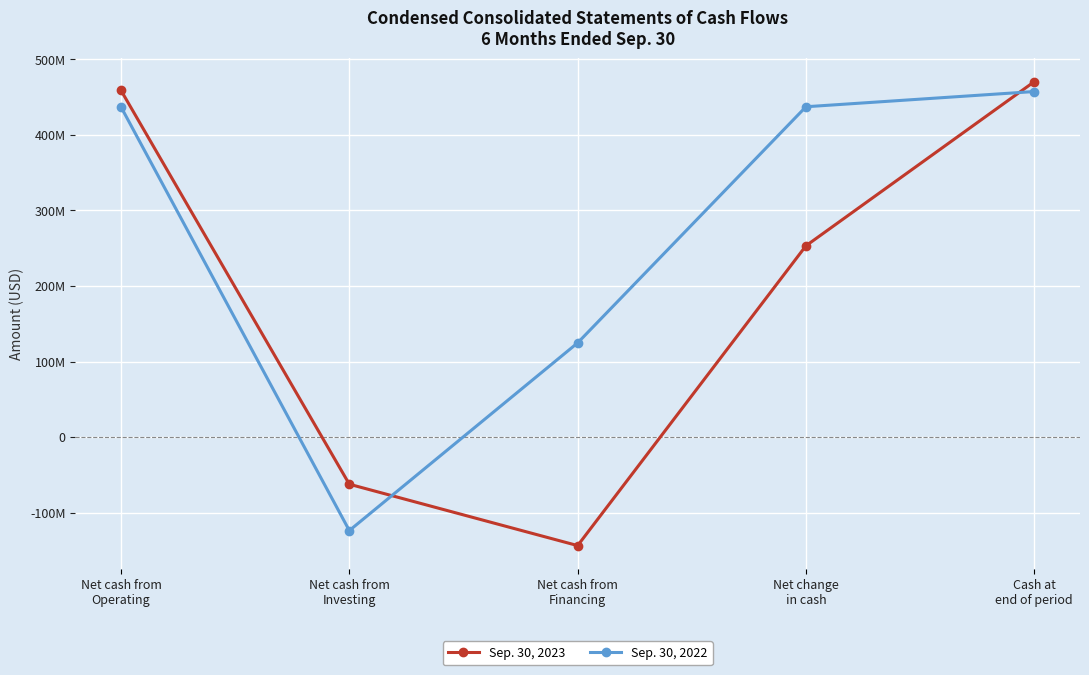

What are all the series names shown in the legend?

Sep. 30, 2023, Sep. 30, 2022